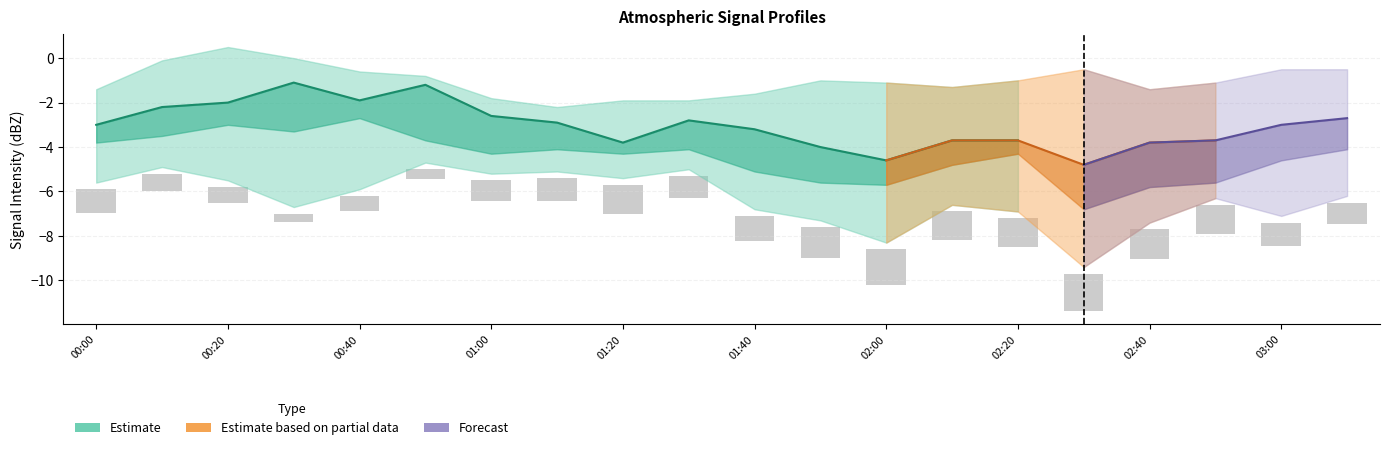

How many categories are shown in the chart?

20